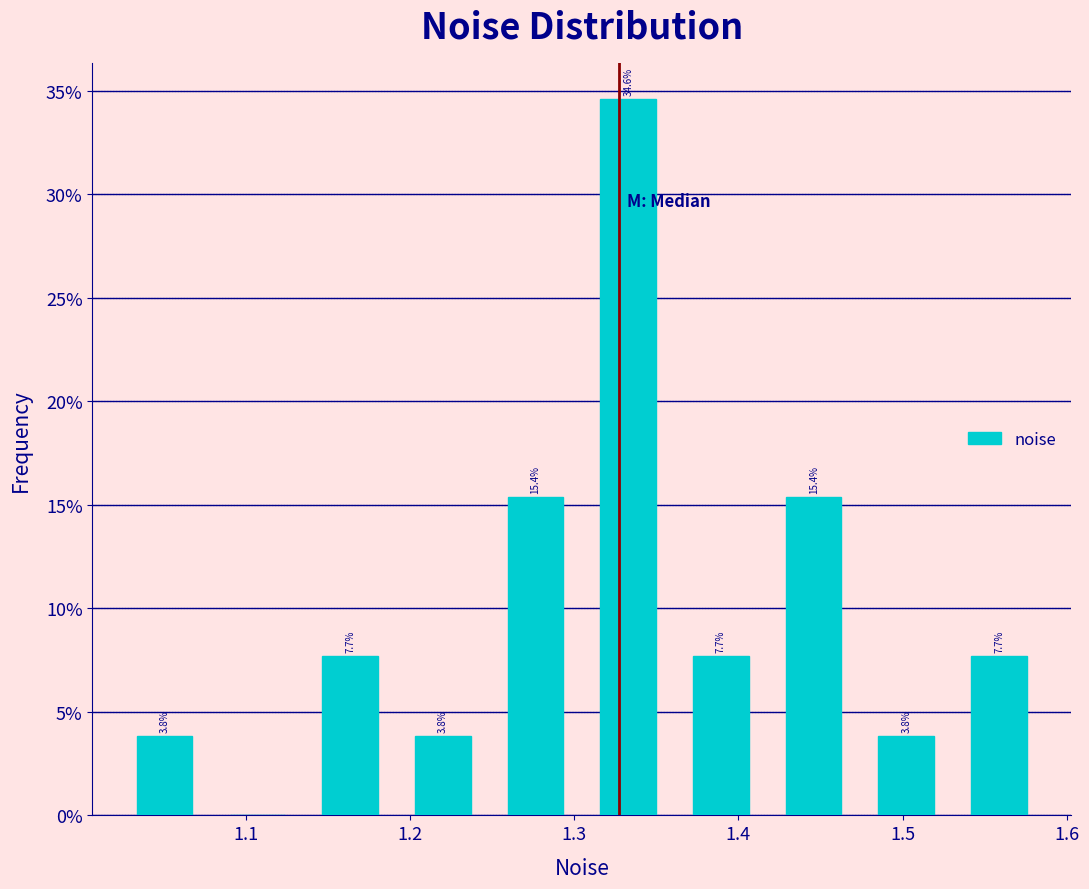

Which range on the x-axis has the tallest bar?

1.30 to 1.36